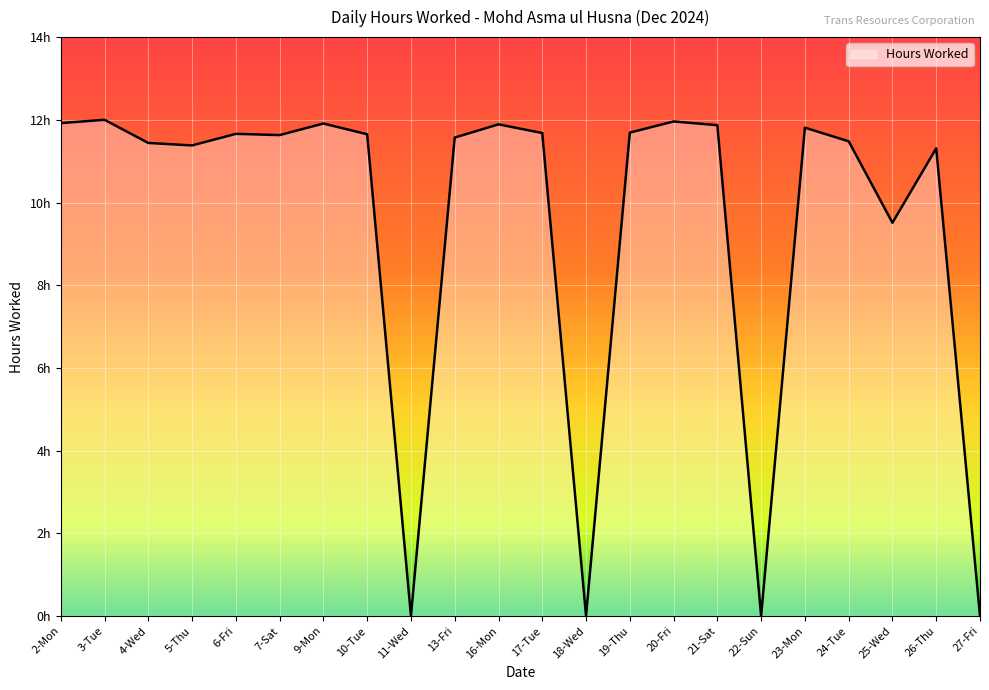

Does the chart have visible grid lines?

Yes